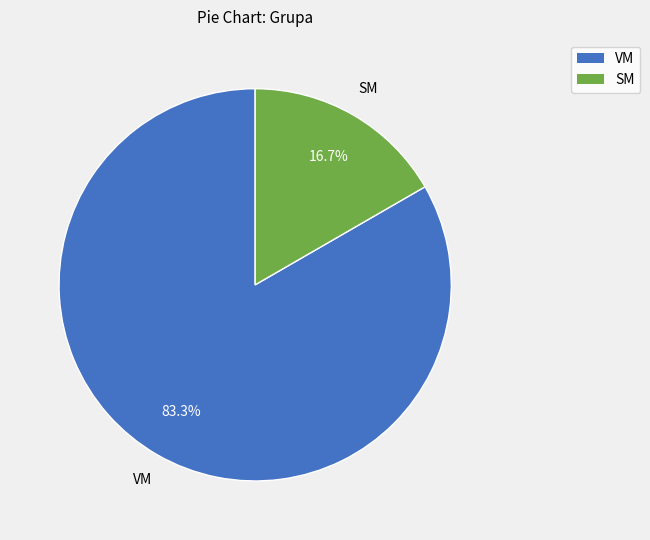

To the nearest percent, what portion does SM represent?

17%